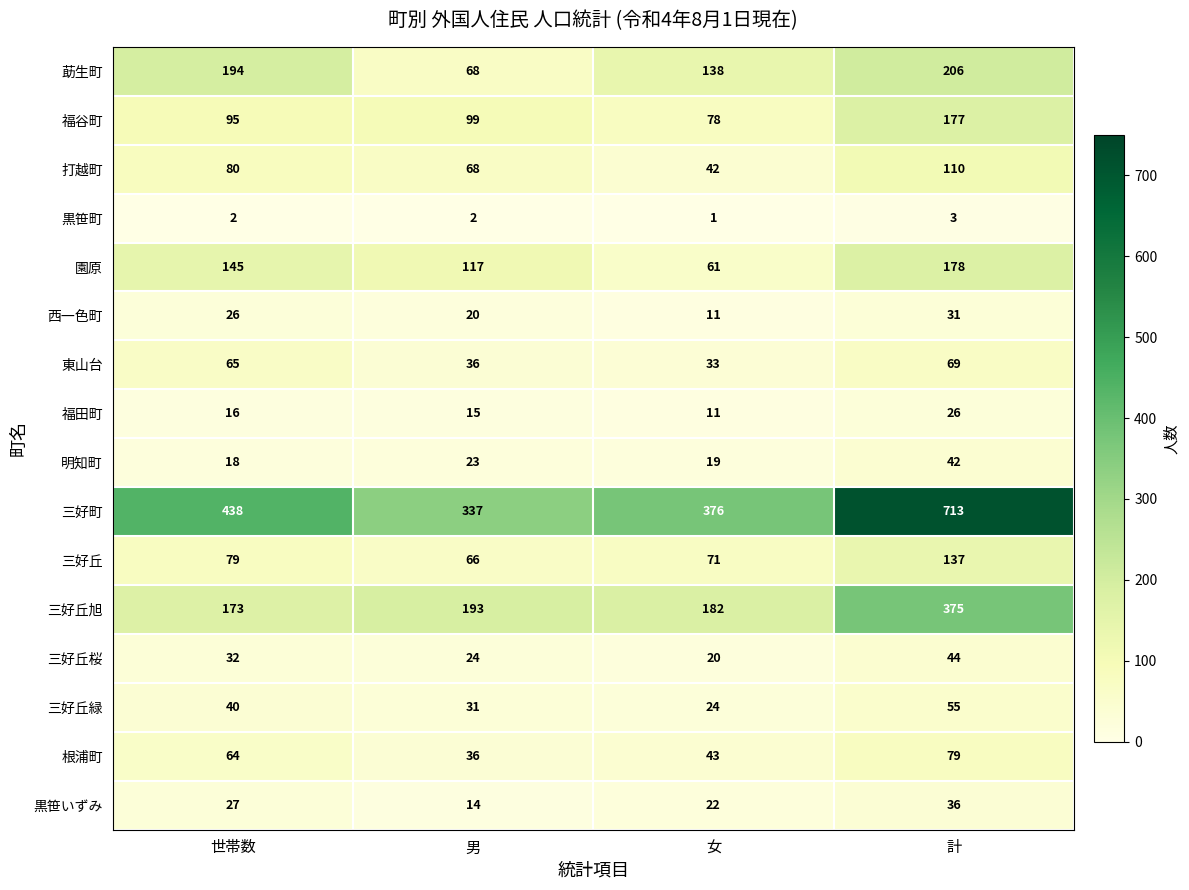

At 計, list the series in order from smallest to largest.

黒笹町, 福田町, 西一色町, 黒笹いずみ, 明知町, 三好丘桜, 三好丘緑, 東山台, 根浦町, 打越町, 三好丘, 福谷町, 園原, 莇生町, 三好丘旭, 三好町